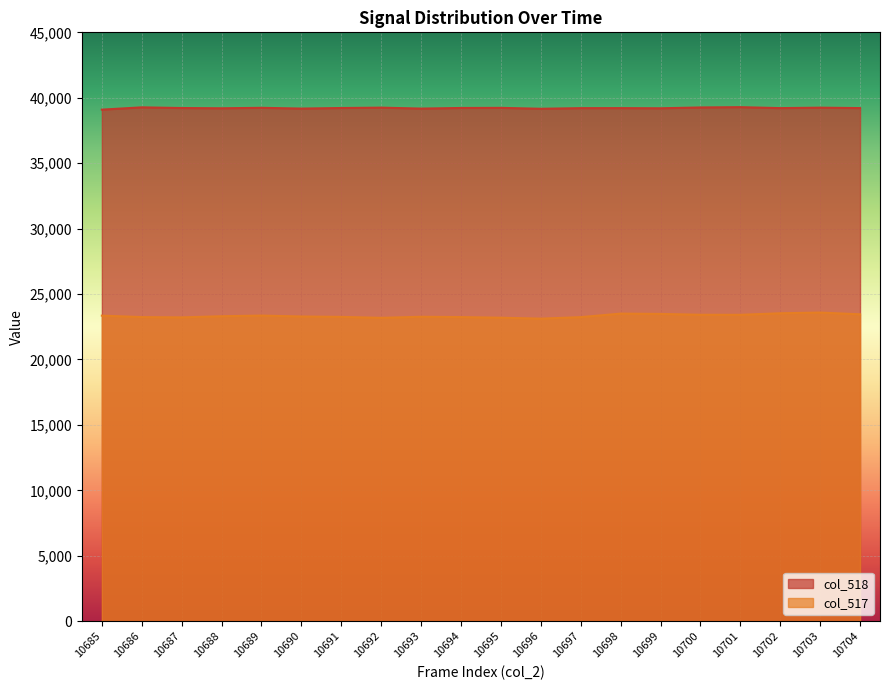

True or false: col_518 has a value of 59135 at 10690.

False